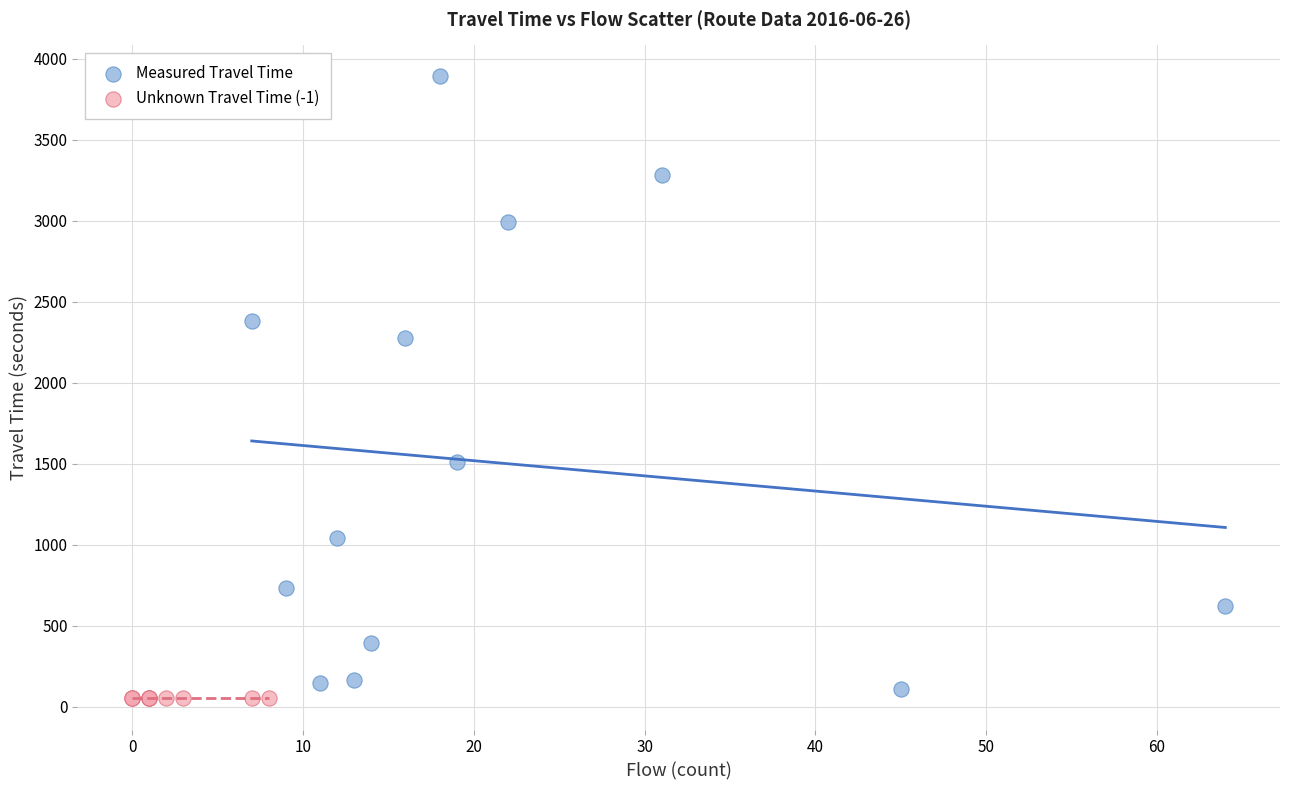

Which series reaches the maximum Y coordinate?

Measured Travel Time